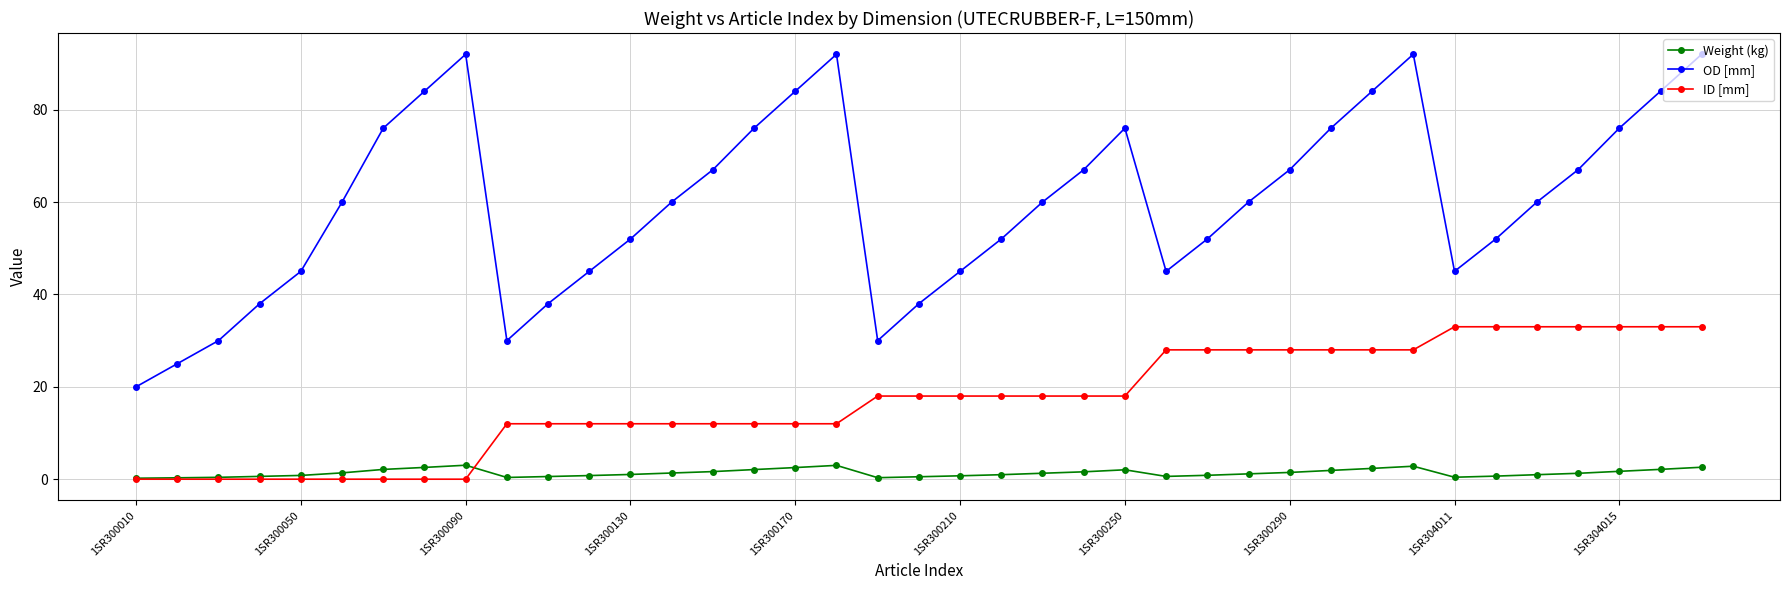

Rank the series by their average value, from lowest to highest.

Weight (kg), ID [mm], OD [mm]